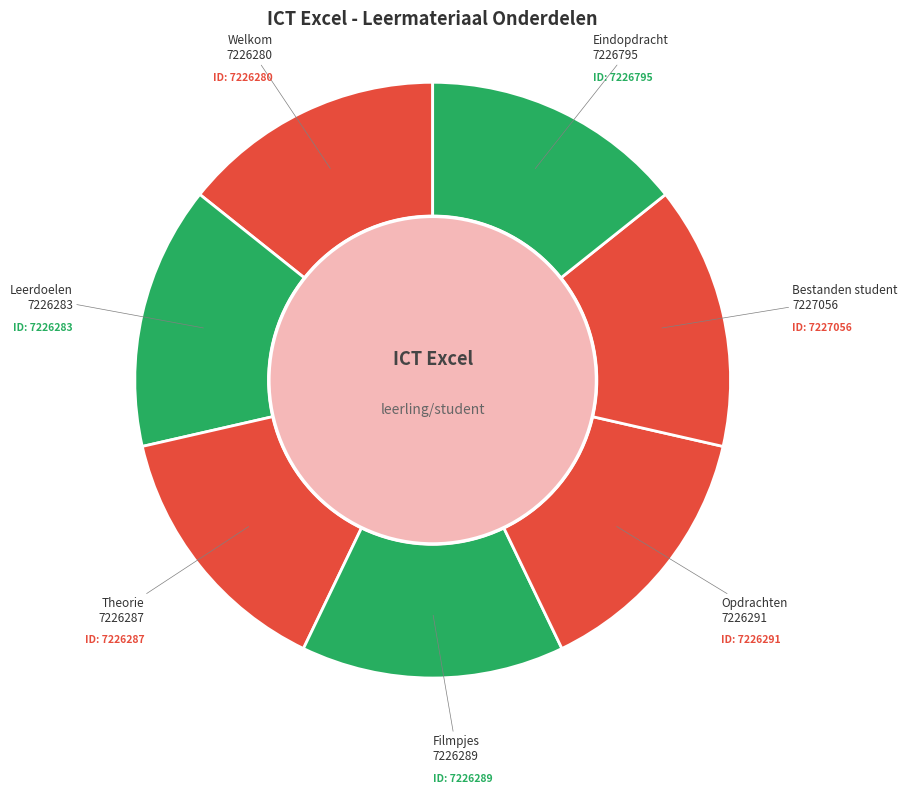

What is the ratio of the value at Eindopdracht to the value at Leerdoelen?

1.0